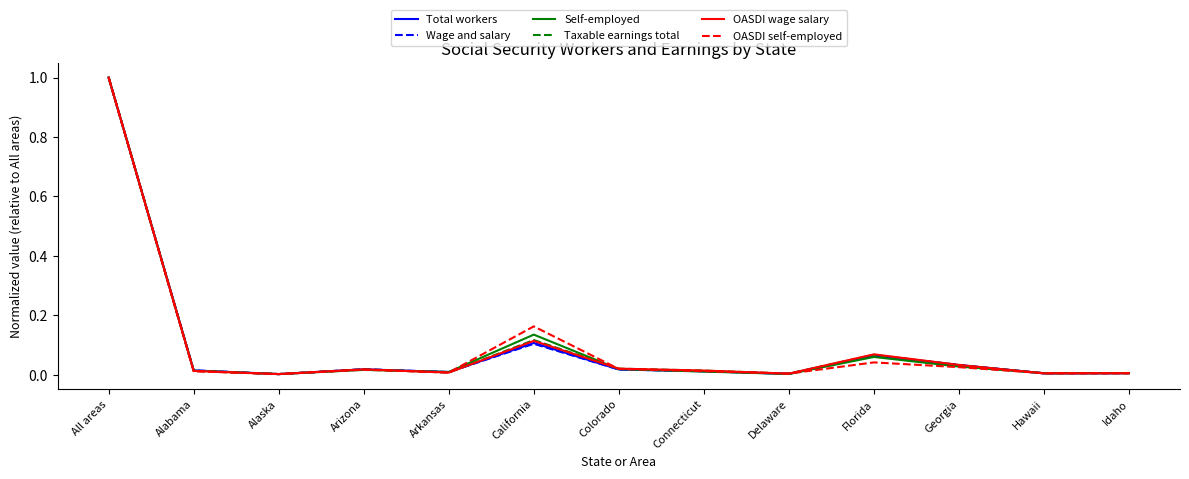

Which series changed the most between Delaware and Florida?

OASDI wage salary